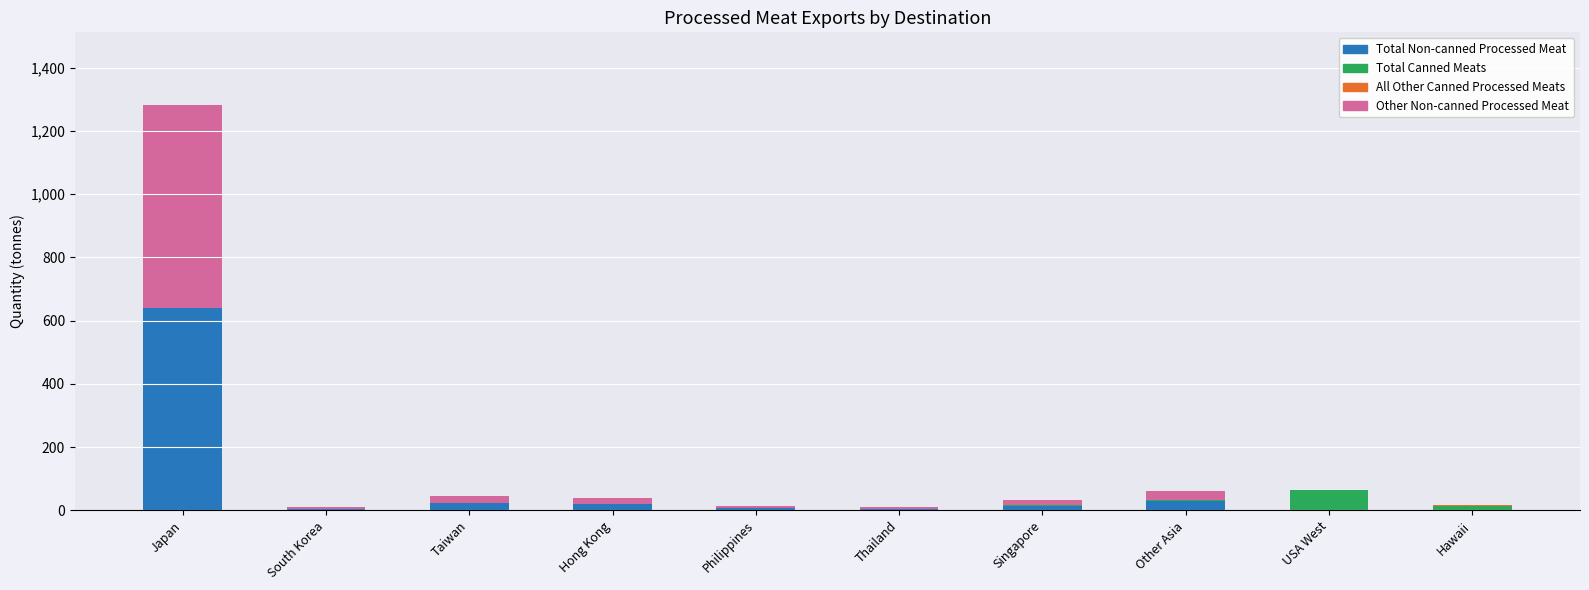

Count the number of categories in the chart.

10